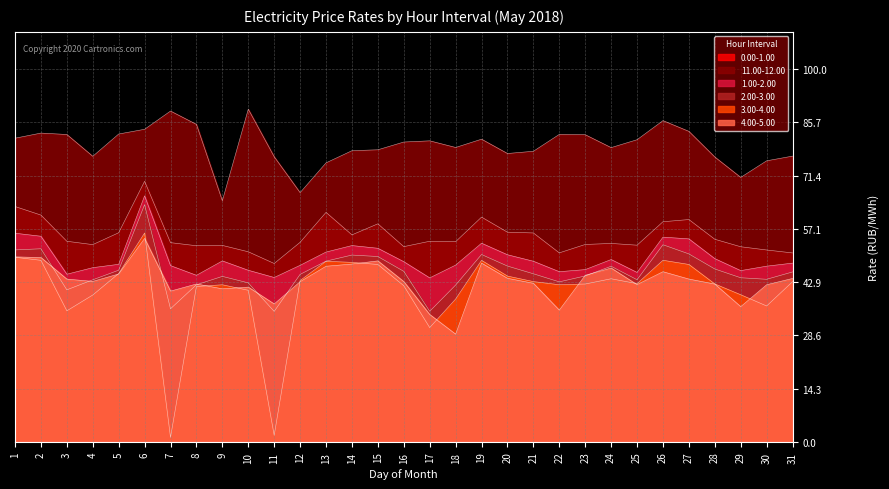

The value of 4.00-5.00 at 11 is 20.0. True or false?

False